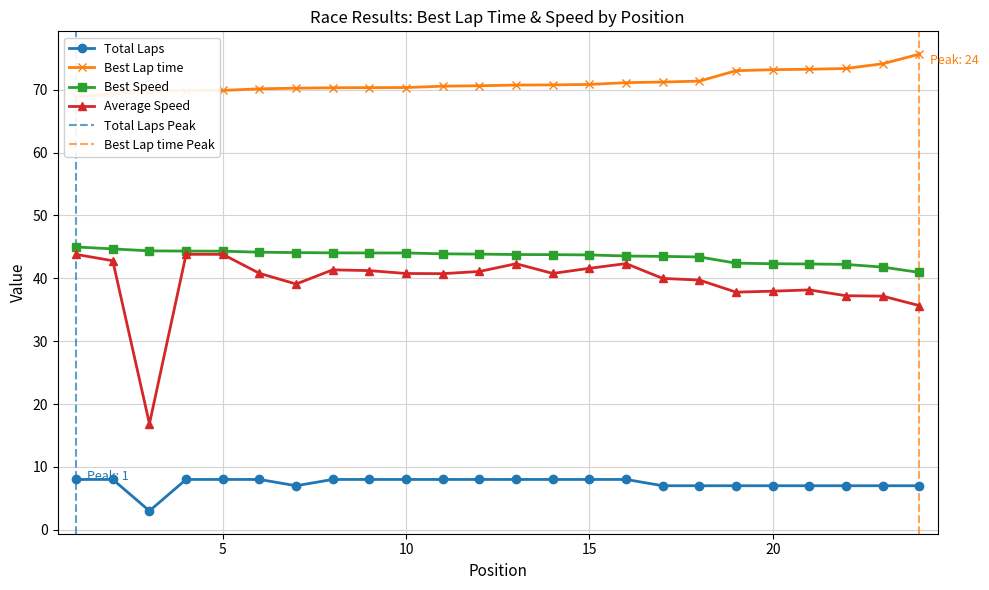

What is the average value of the Best Speed series?

43.5